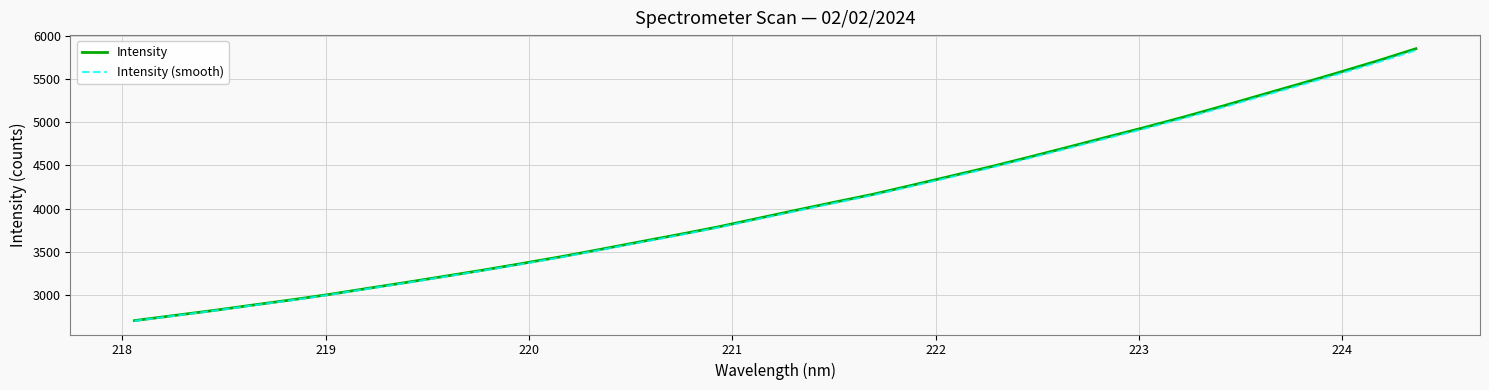

What is the maximum value shown in the chart?

5849.9